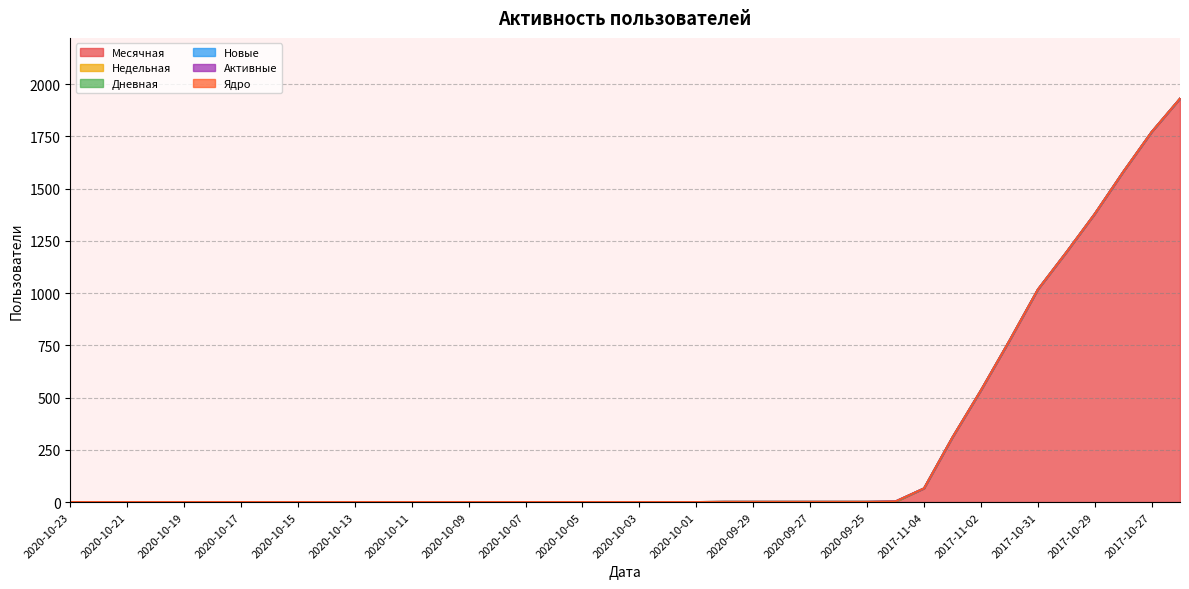

In Новые, how many points are higher than both neighbors (excluding endpoints)?

1